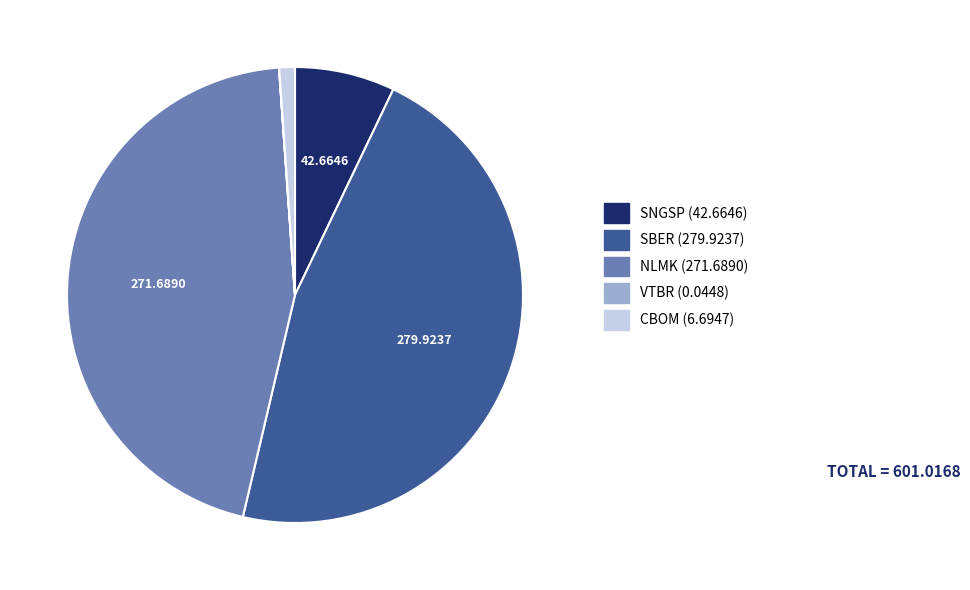

Is it true that SBER is 58% of the pie?

False